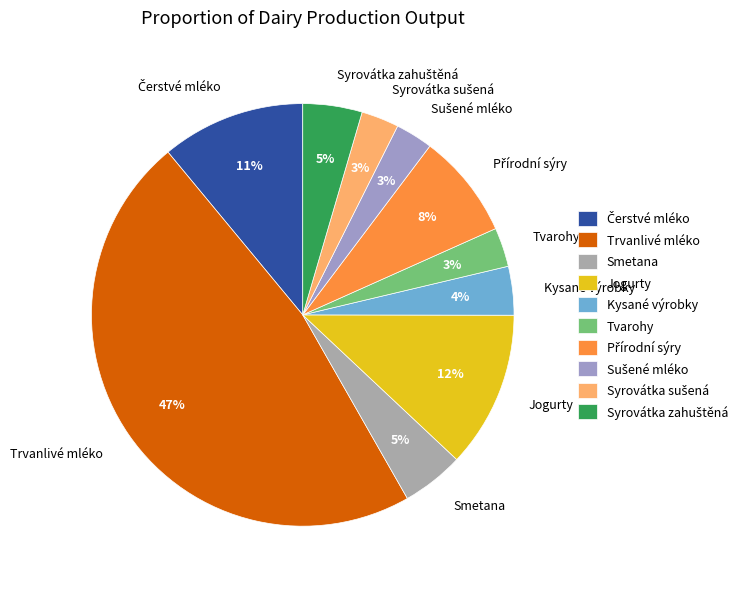

To the nearest percent, what is the average slice percentage?

10%